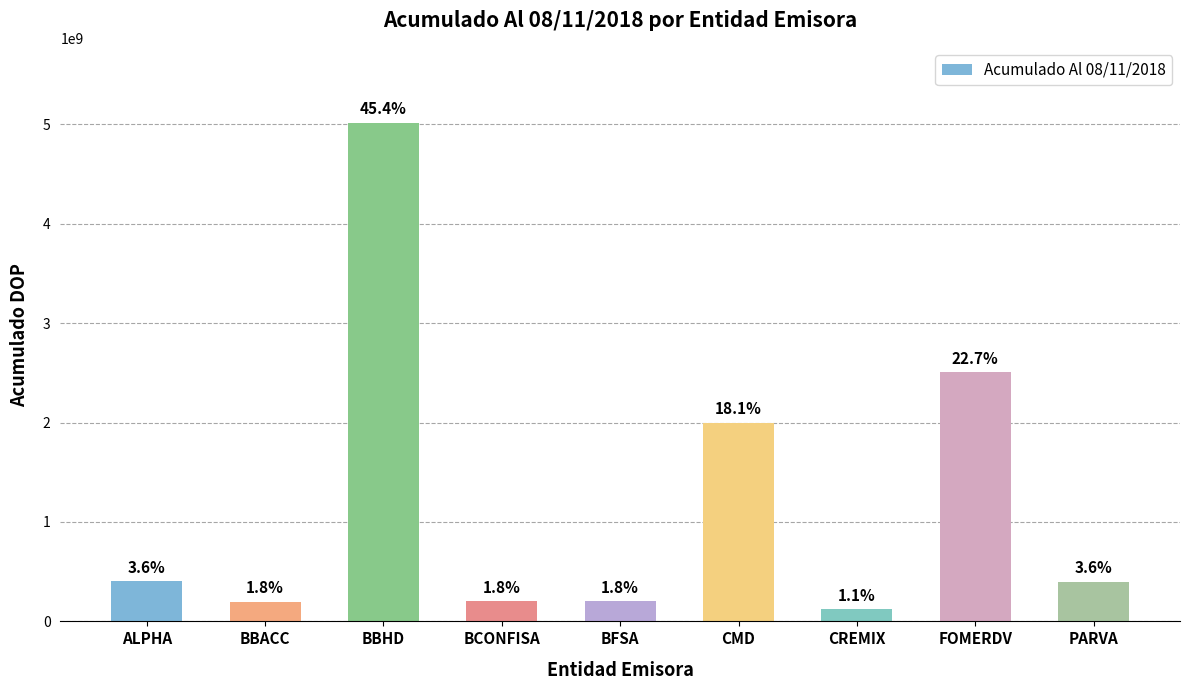

What is the change in value from BBHD to PARVA?

-4617236408.9